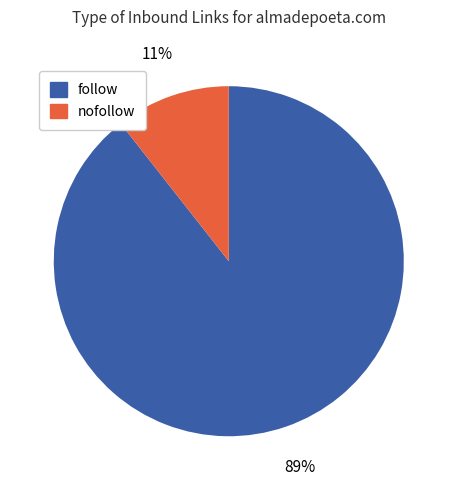

How many segments does this pie chart have?

2